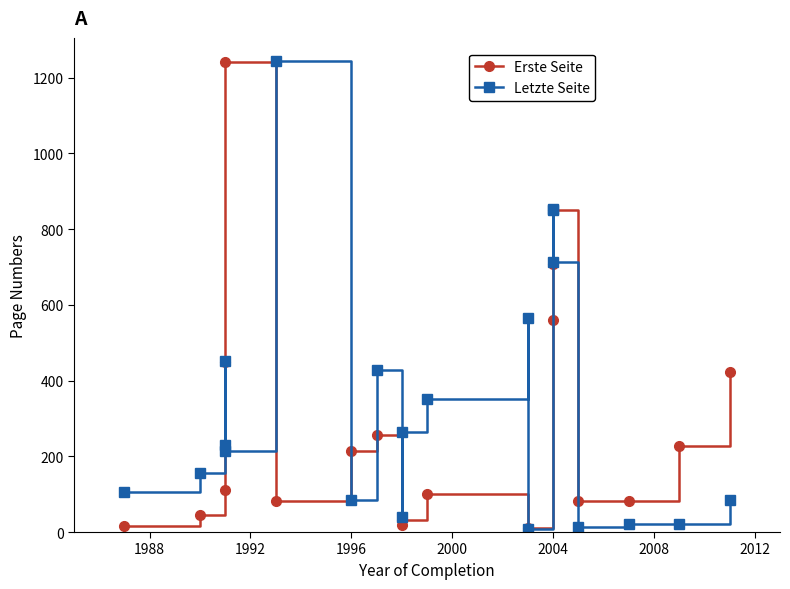

How many lines are shown in the chart?

2